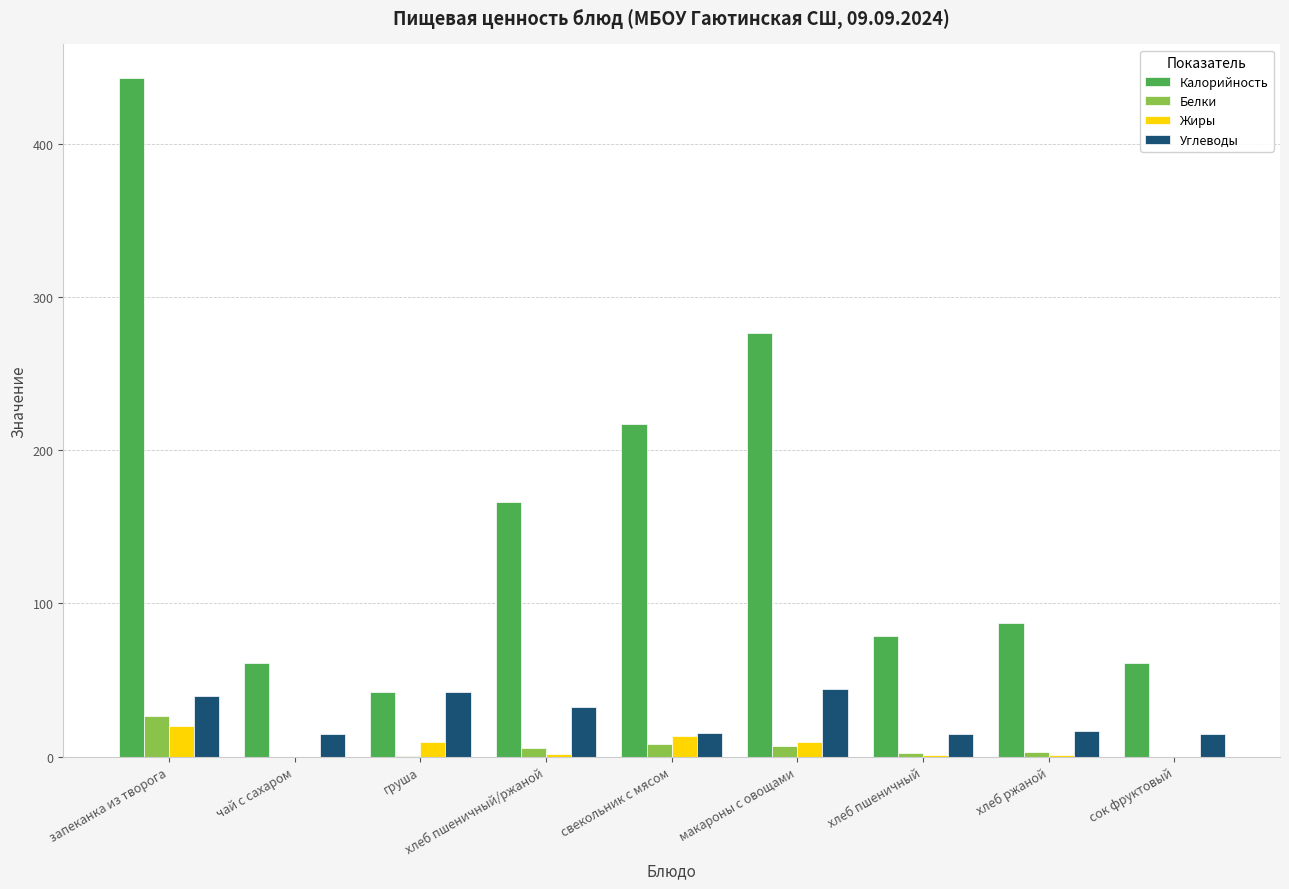

What is the maximum value for Углеводы?

44.3